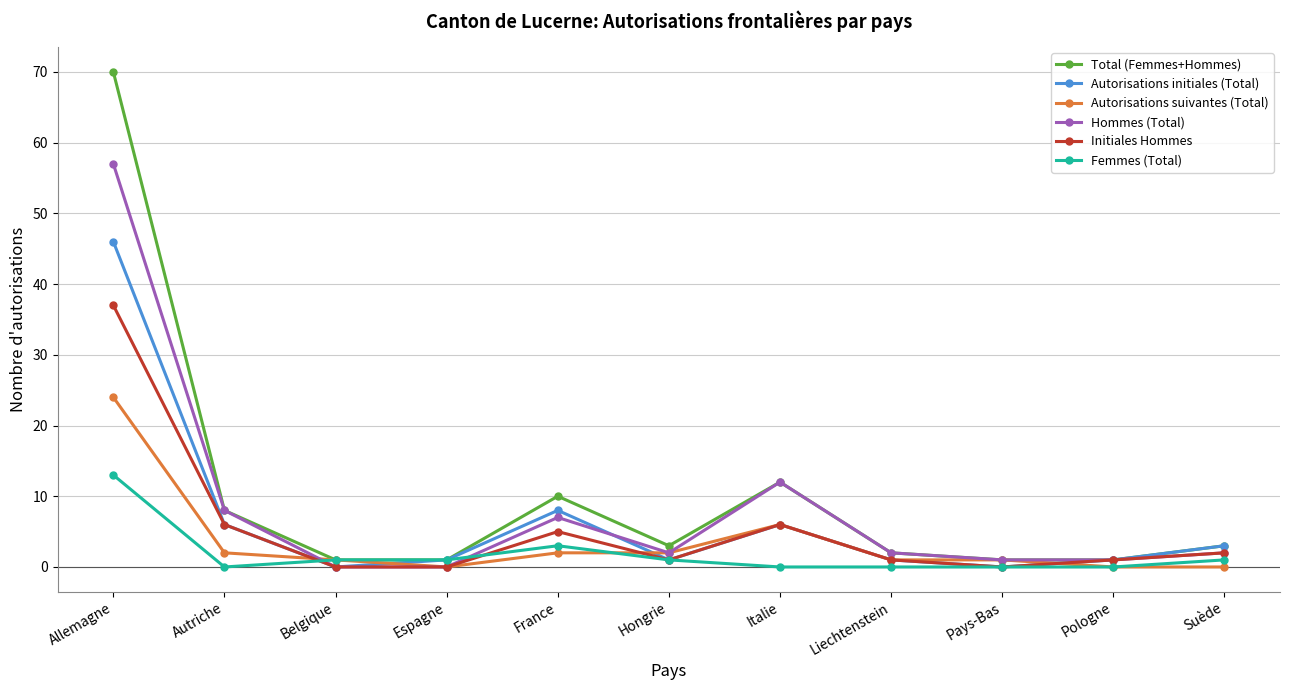

Reading left to right, transcribe all the data shown in this chart.

Total (Femmes+Hommes): 70	8	1	1	10	3	12	2	1	1	3
Autorisations initiales (Total): 46	6	0	1	8	1	6	1	0	1	3
Autorisations suivantes (Total): 24	2	1	0	2	2	6	1	1	0	0
Hommes (Total): 57	8	0	0	7	2	12	2	1	1	2
Initiales Hommes: 37	6	0	0	5	1	6	1	0	1	2
Femmes (Total): 13	0	1	1	3	1	0	0	0	0	1